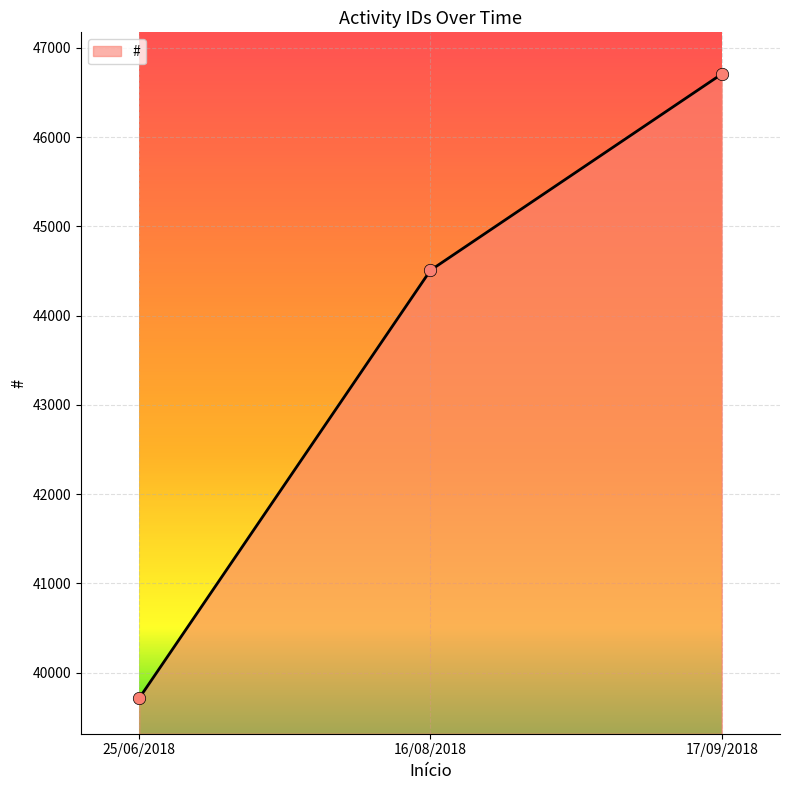

Approximately how many times larger is the value at 25/06/2018 compared to 16/08/2018?

0.9